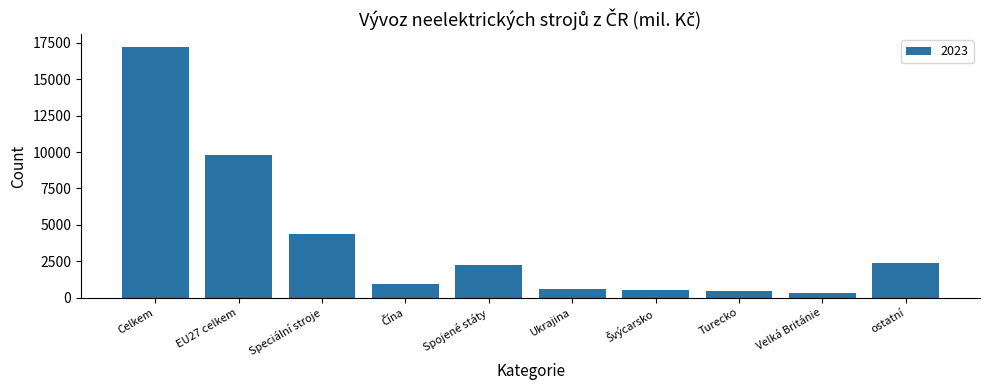

At which label is the value closest to 8794?

EU27 celkem